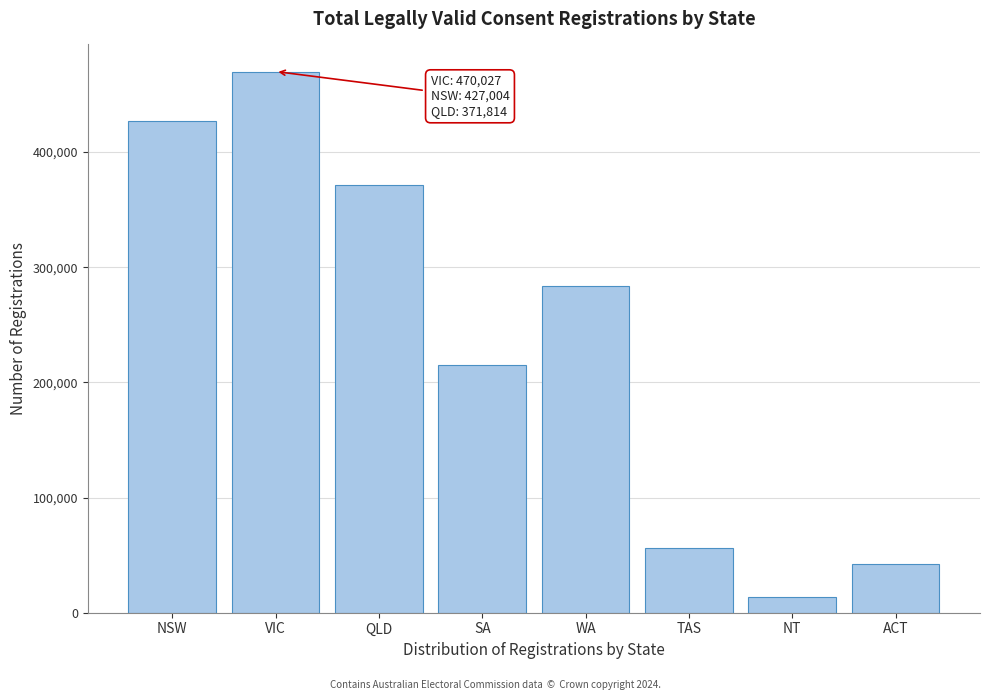

Reading left to right, transcribe all the data shown in this chart.

NSW=427004	VIC=470027	QLD=371814	SA=214732	WA=284142	TAS=56137	NT=13692	ACT=42003